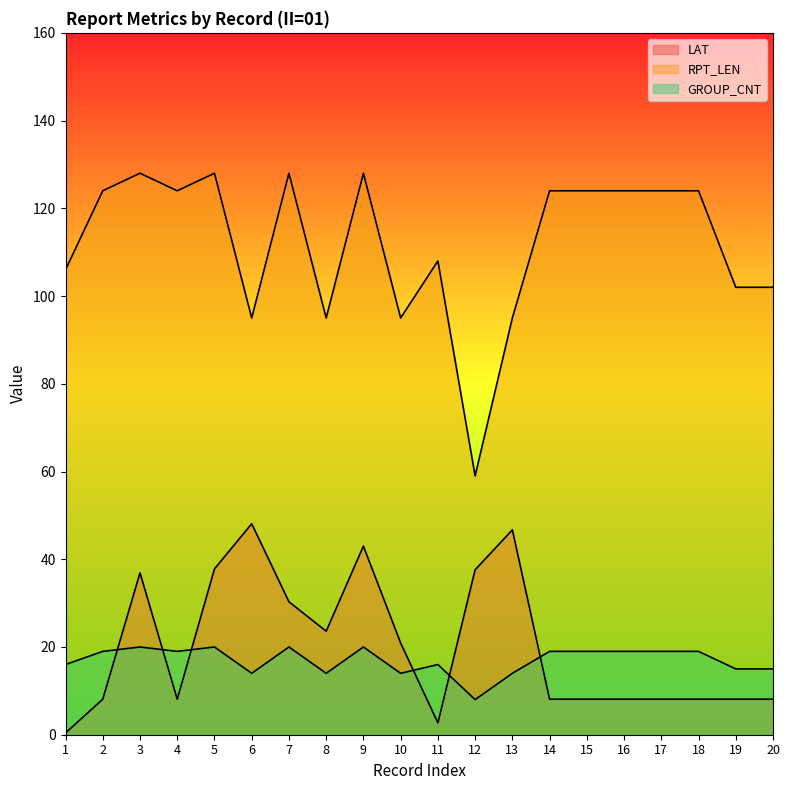

How many series are shown in this chart?

3